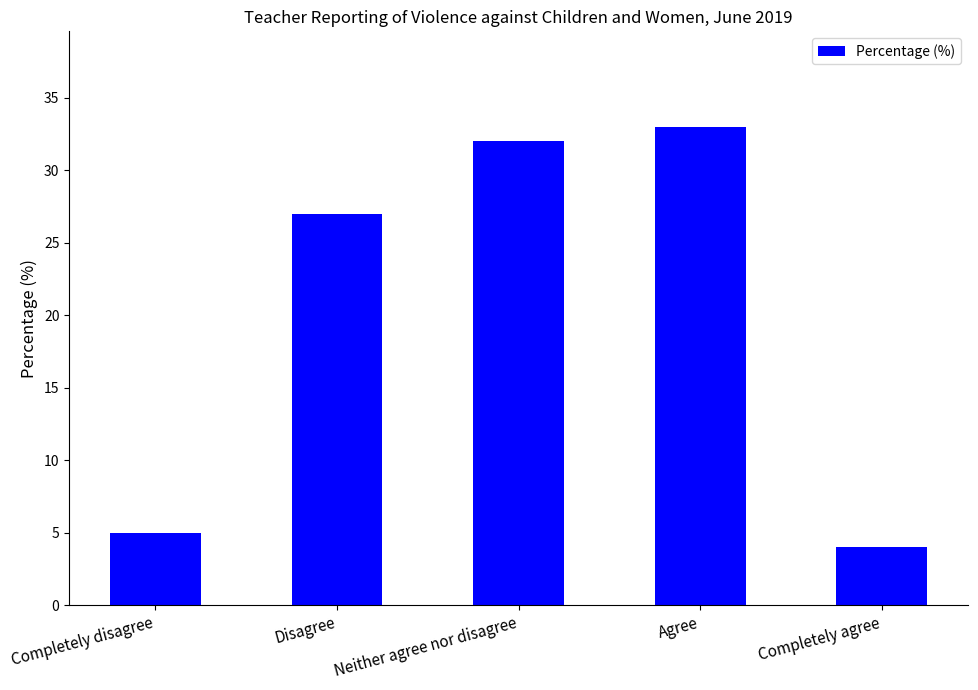

Rank the categories by value from lowest to highest.

Completely agree, Completely disagree, Disagree, Neither agree nor disagree, Agree